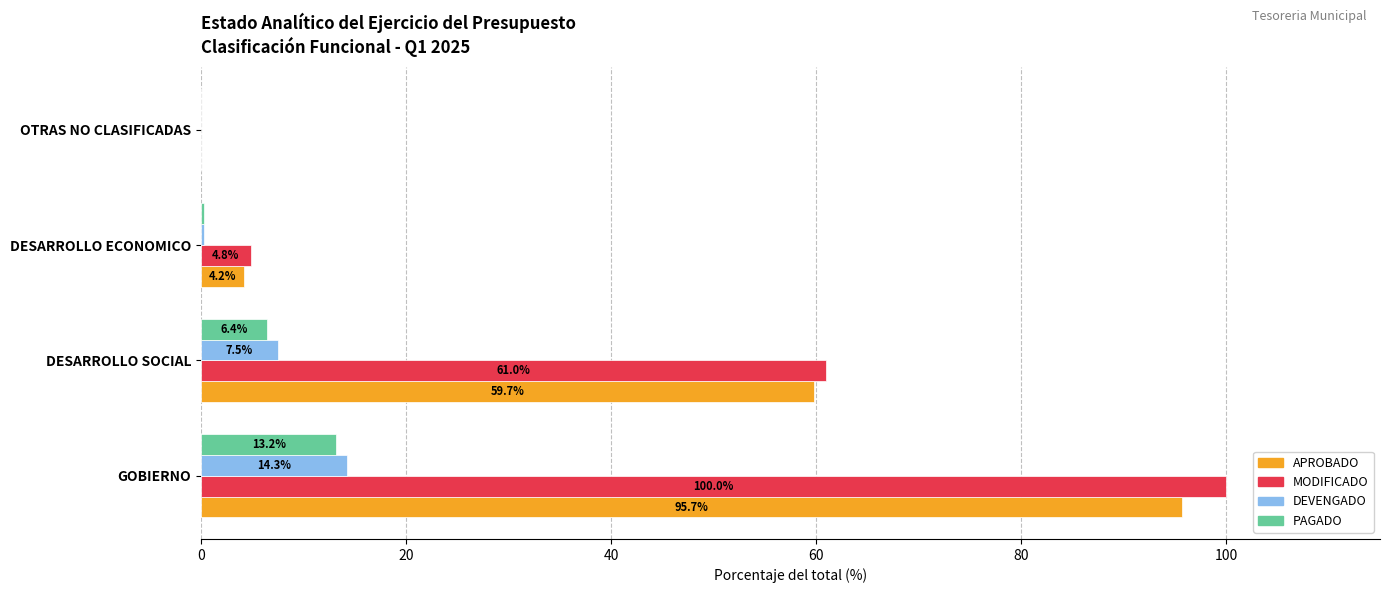

Is it true that PAGADO equals 13.2 at GOBIERNO?

True